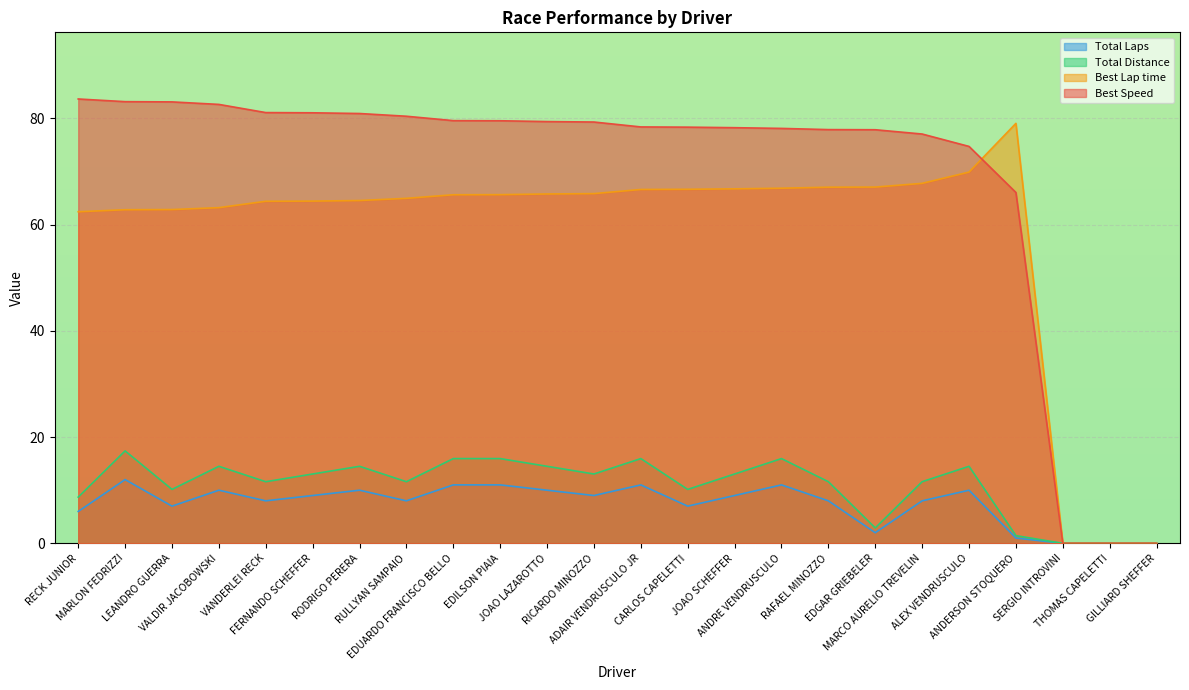

The Best Lap time series shows -27.6 at THOMAS CAPELETTI. True or false?

False